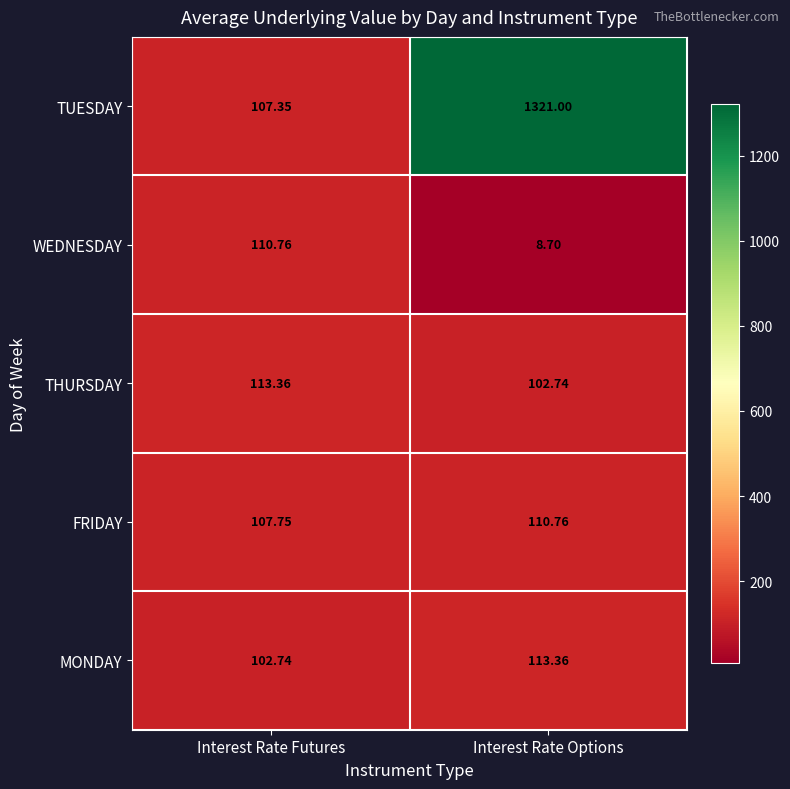

Which series has the largest total across all categories?

TUESDAY